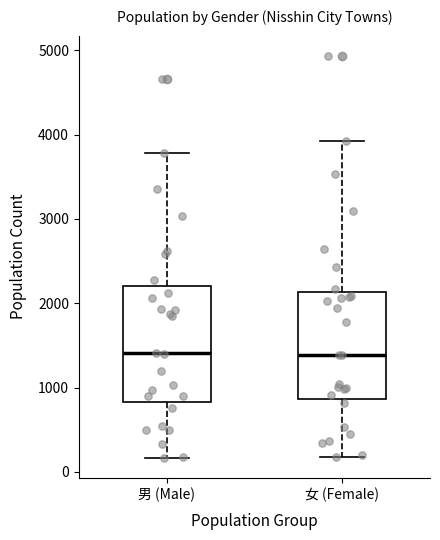

Reading left to right, read every box against the y-axis: the position of its median line, the range the box covers, and the ends of its whiskers. The values are not printed on the chart, so give them approximately, as read against the axis.

男 (Male): median 1400, box 800 to 2200, whiskers 200 to 3800
女 (Female): median 1400, box 900 to 2100, whiskers 200 to 3900